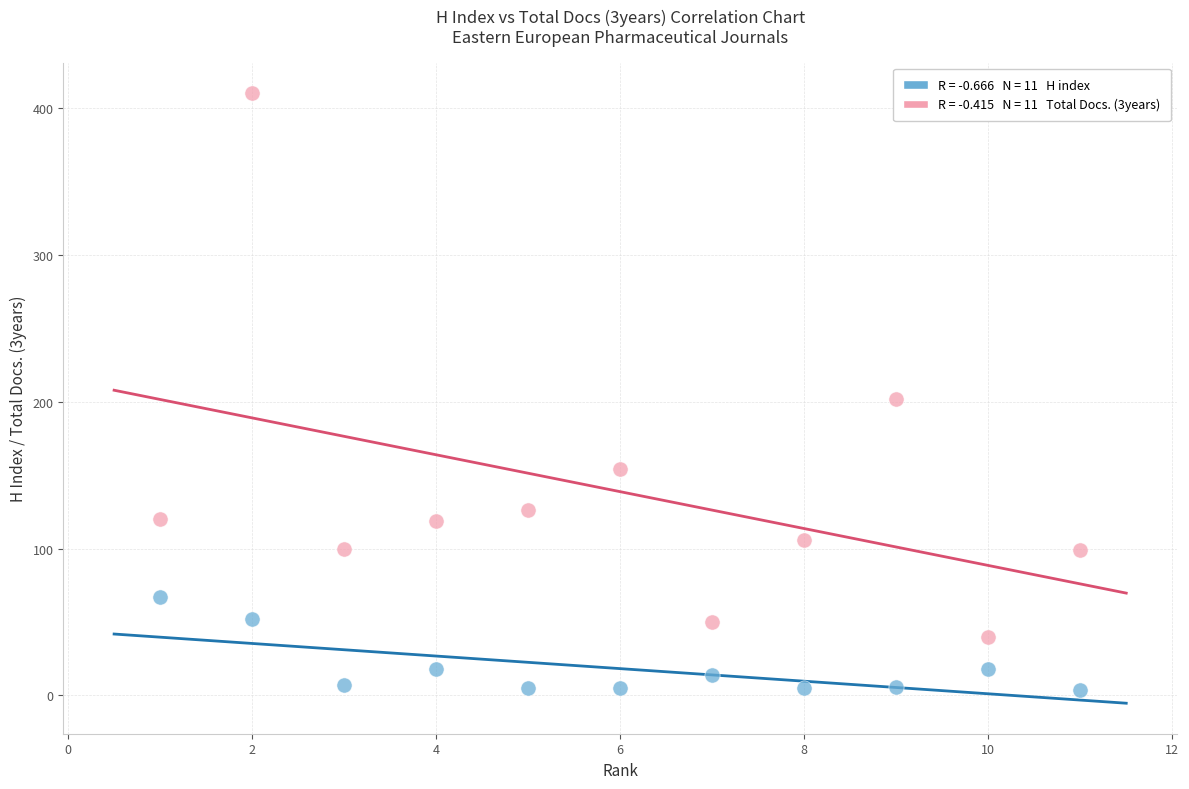

Across all data points, what is the range of Y values (max minus min)?

406